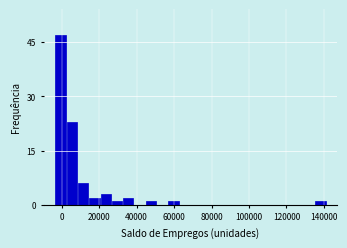

Around what value on the x-axis is the tallest bar? Give the approximate position of its centre, as read against the axis.

0